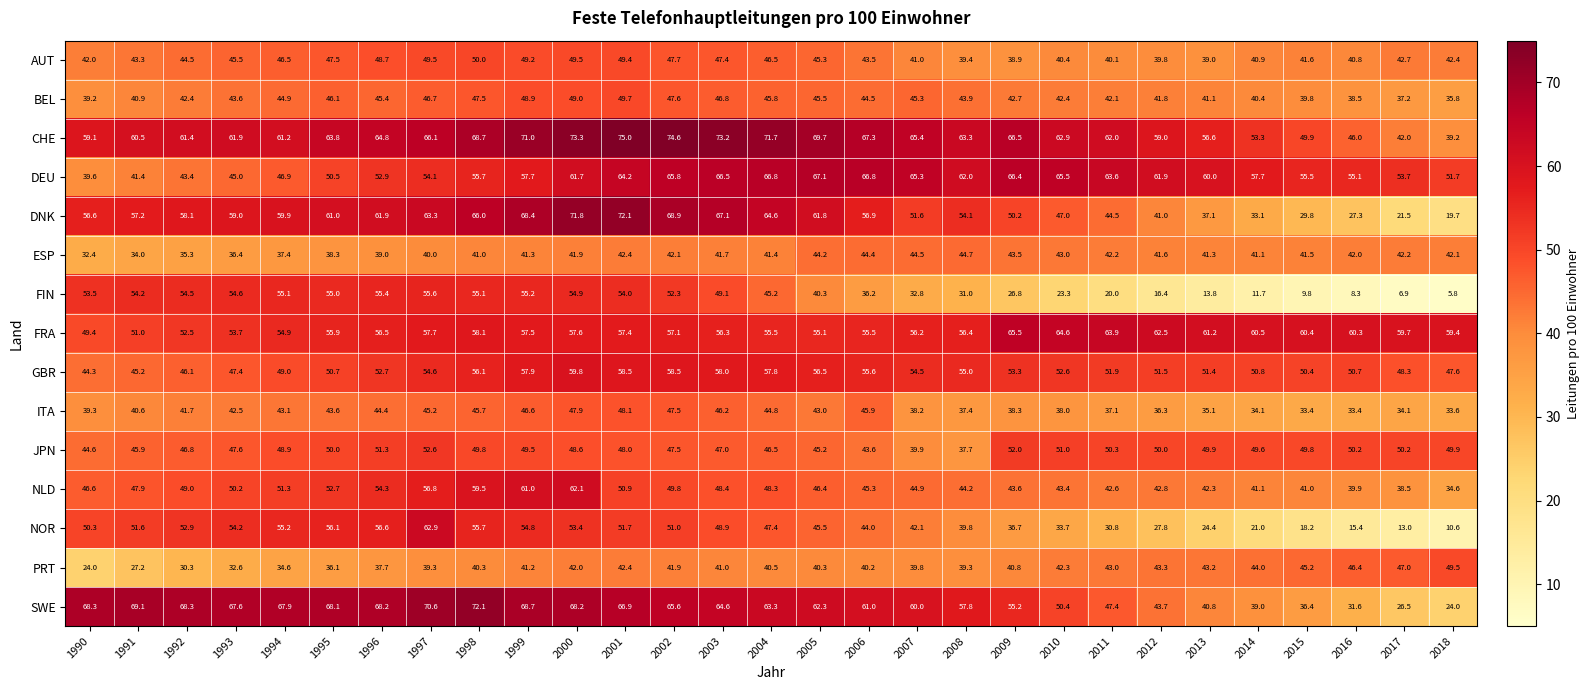

What is the sum of all NLD values?

1379.4